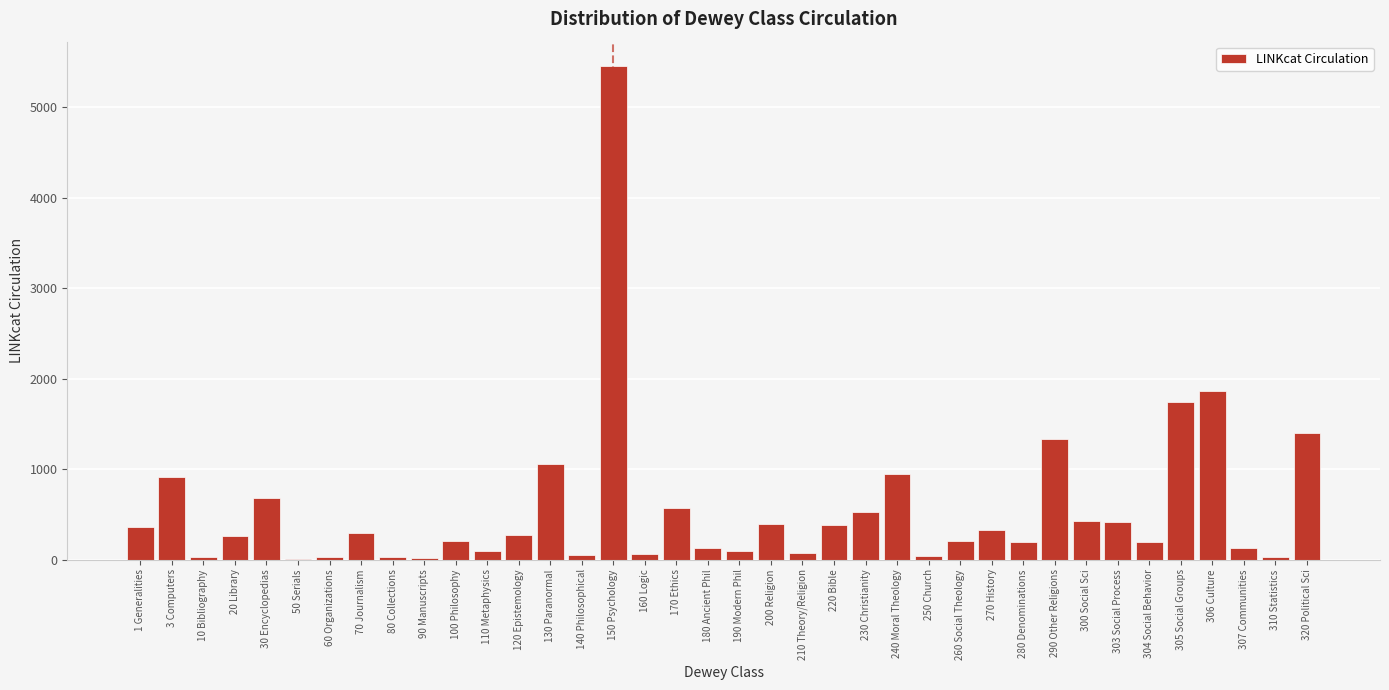

What is the maximum value shown in the chart?

5453